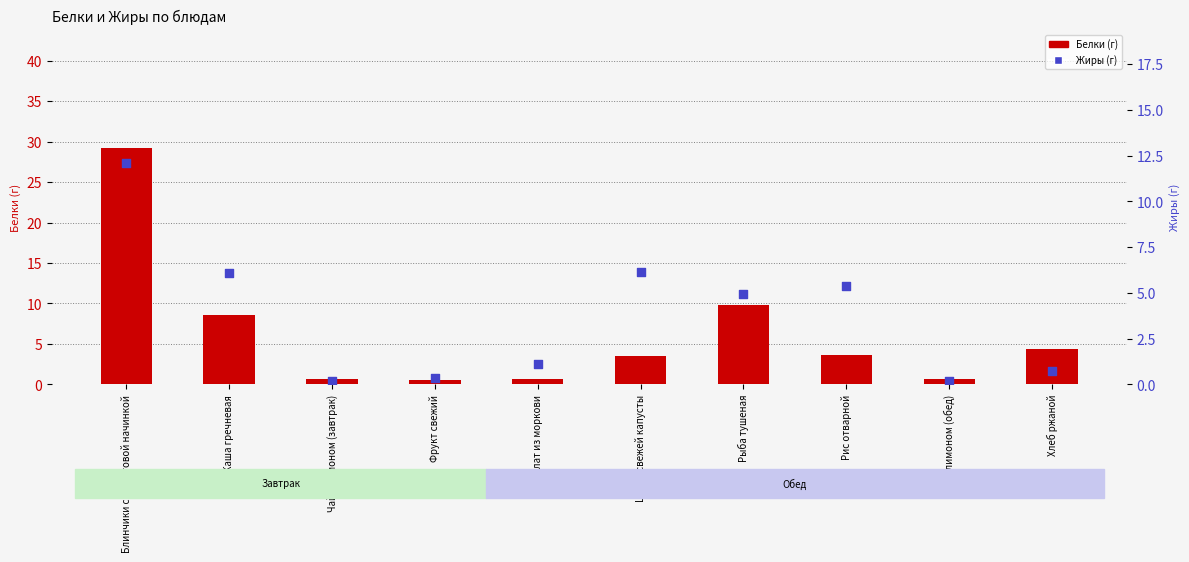

What is the total value across all series at Фрукт свежий?

0.8